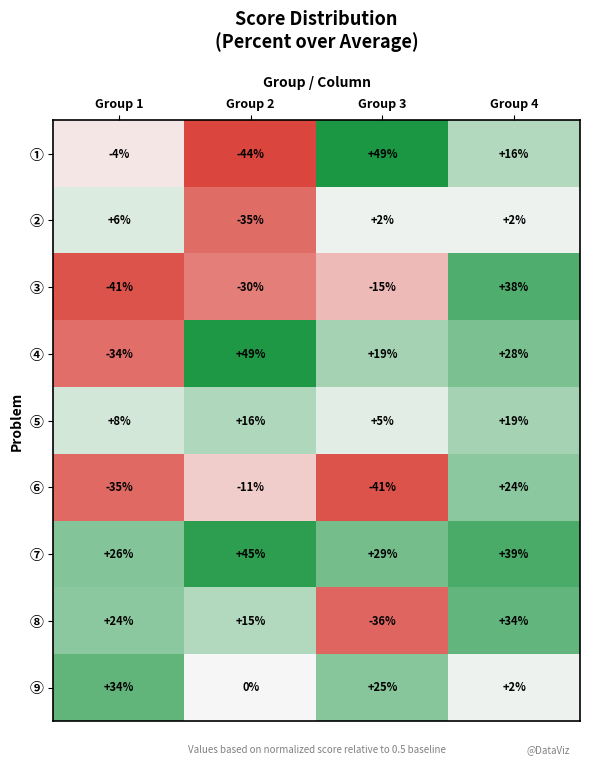

Count the number of data series in this chart.

9